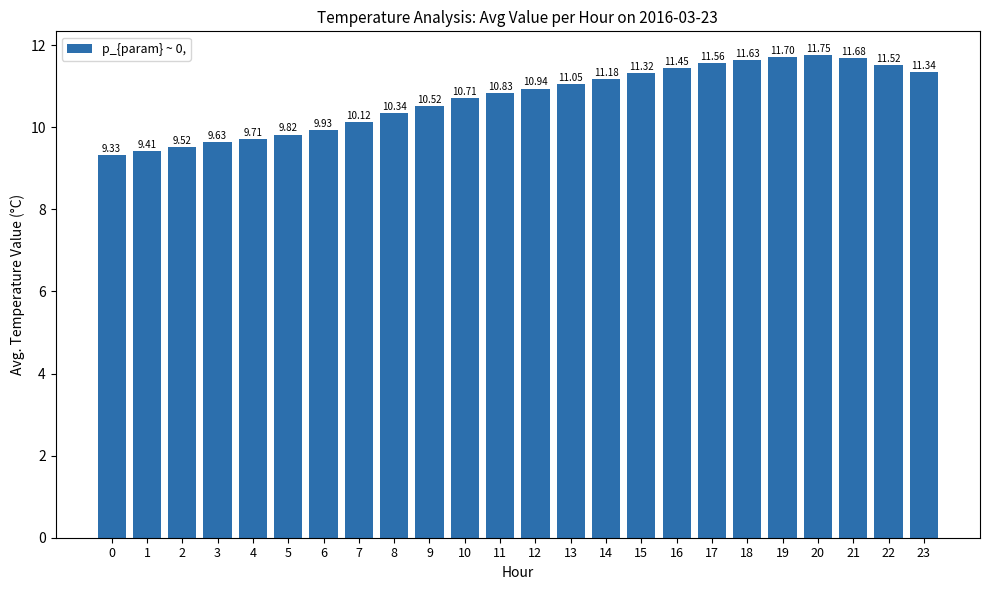

The value at 14 is 11.2. True or false?

True